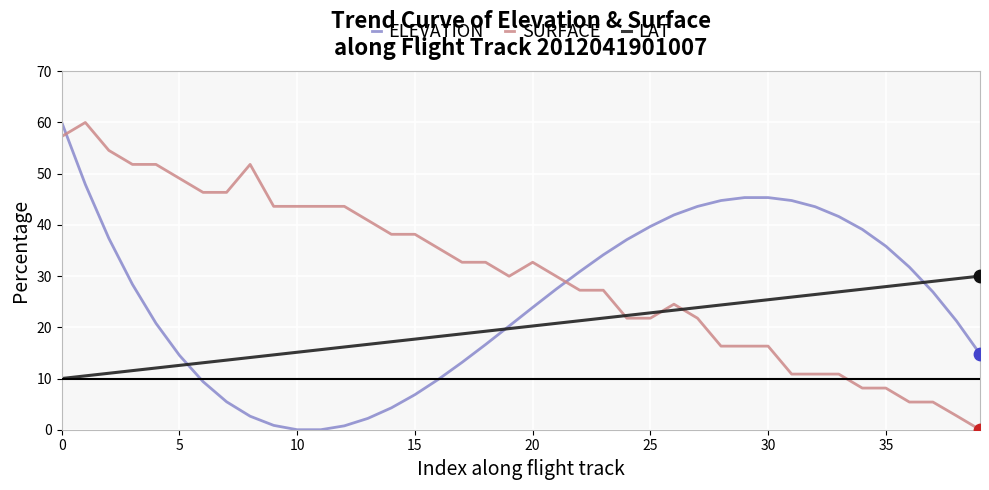

Which series has the largest total across all categories?

SURFACE